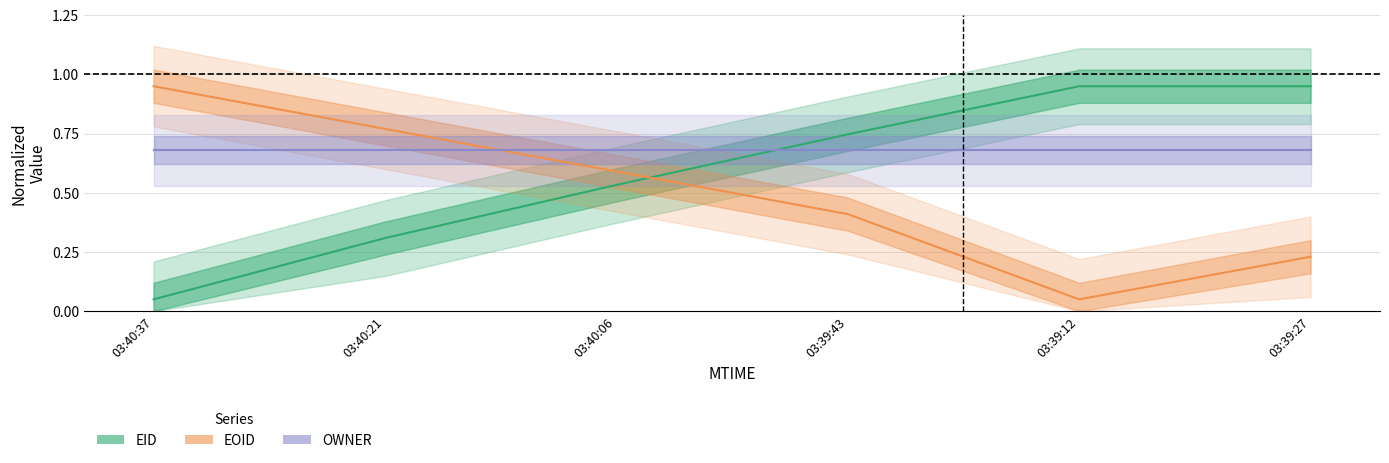

What is the value of the EOID point at the 1st from the left?

1.0